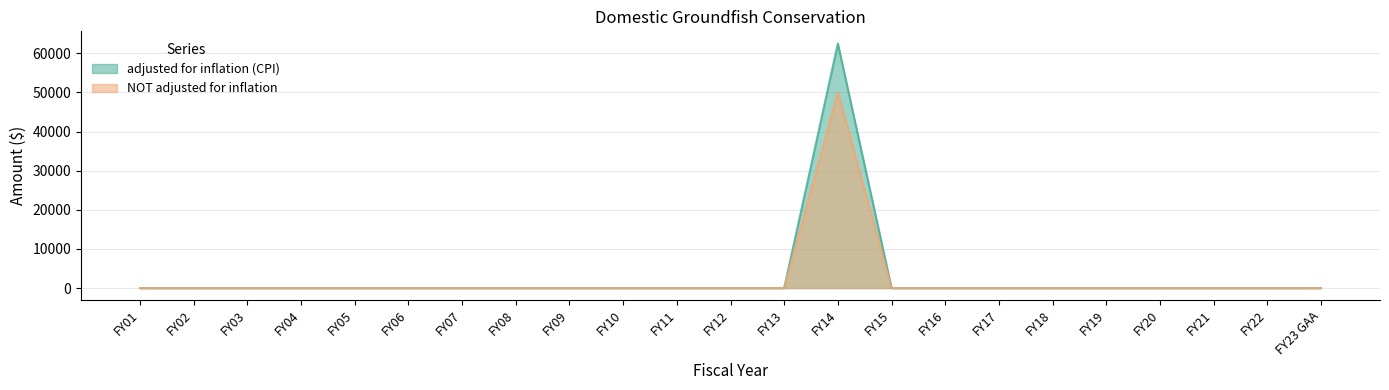

Does the chart display data point markers on the line(s)?

No